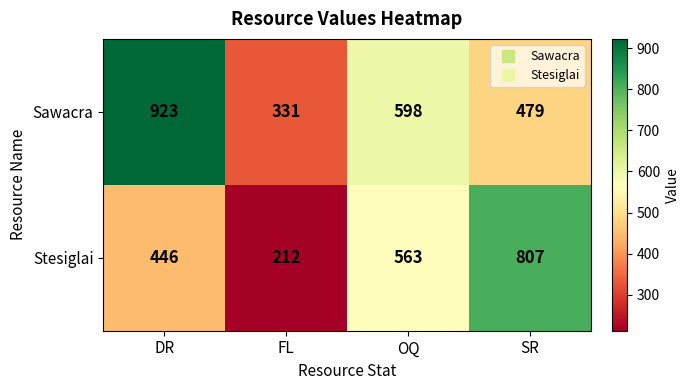

At which category is the sum across all series the highest?

DR